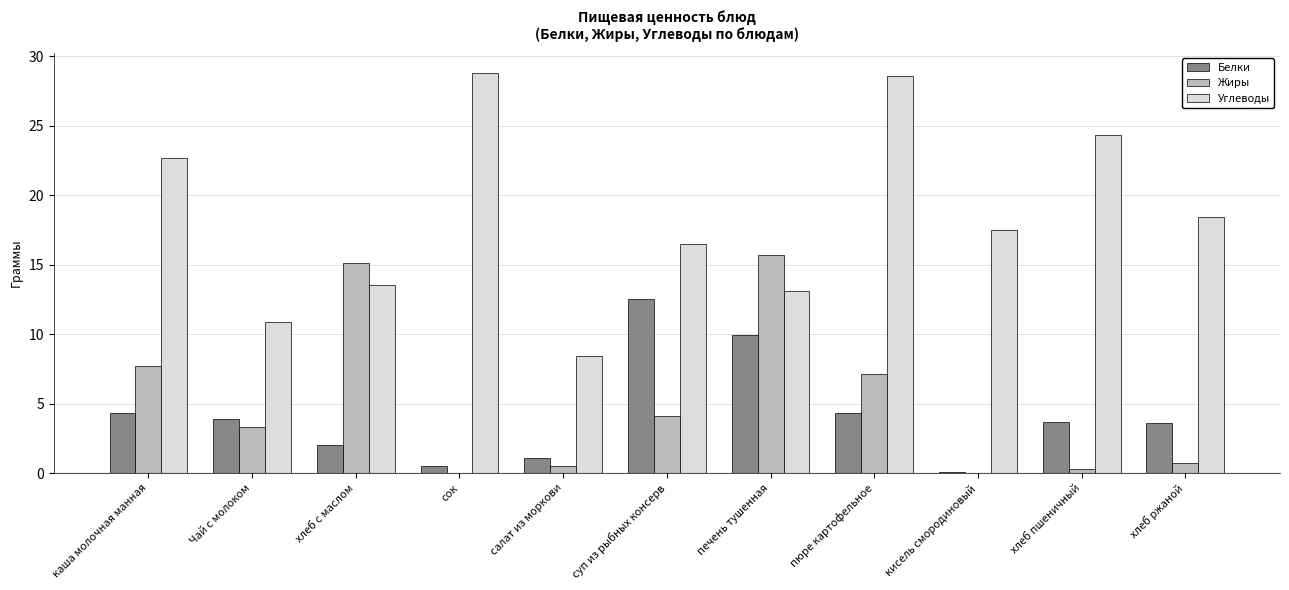

Is it true that Углеводы equals 18.4 at хлеб ржаной?

True